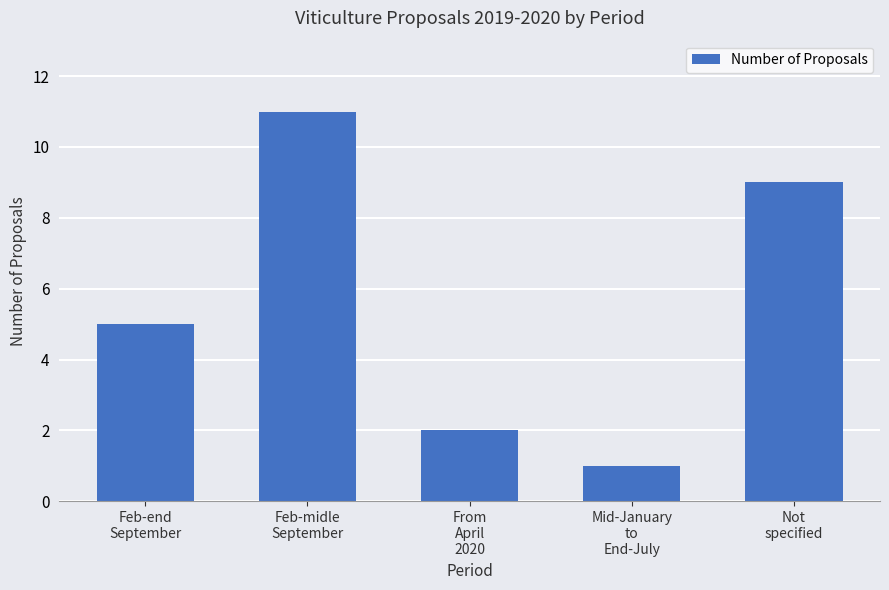

What is the sum of the values at Feb-end
September and From
April
2020?

7